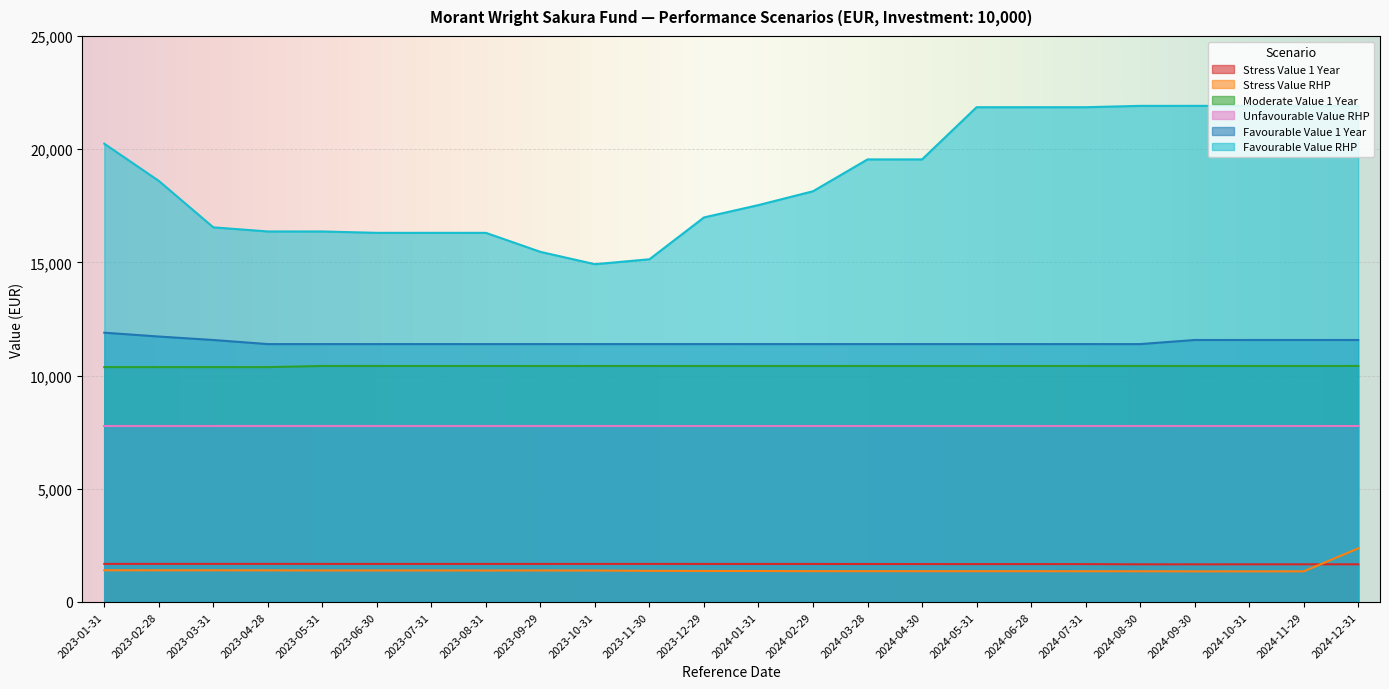

What is the highest value of the Favourable Value 1 Year series?

11894.4